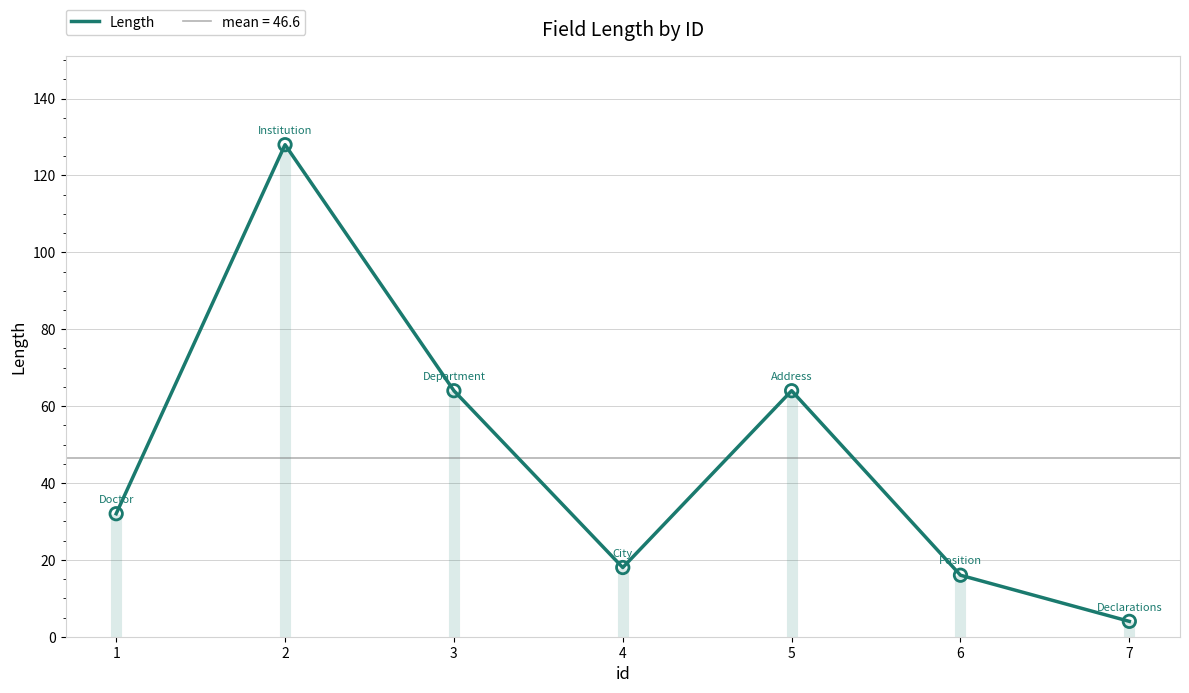

What is the ratio of the value at 1 to the value at 4?

1.8